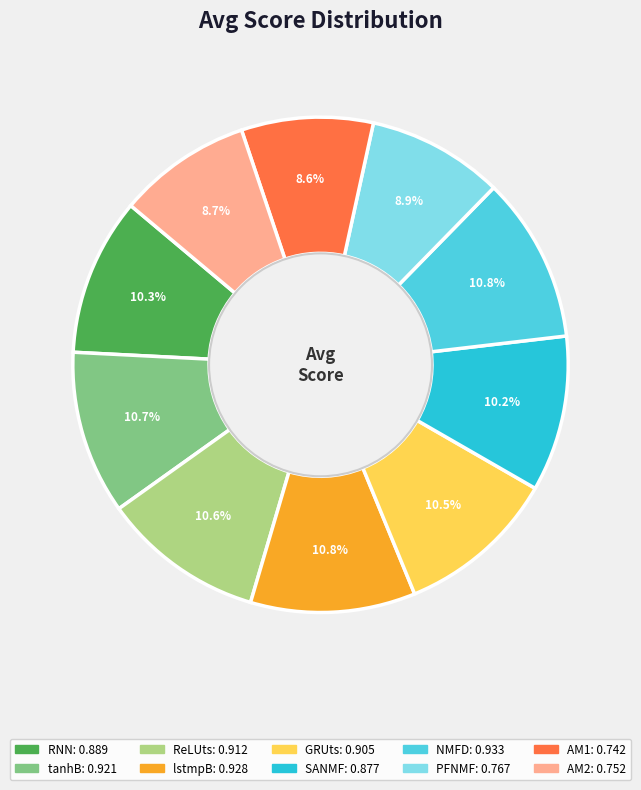

Is it true that SANMF is 10% of the pie?

True